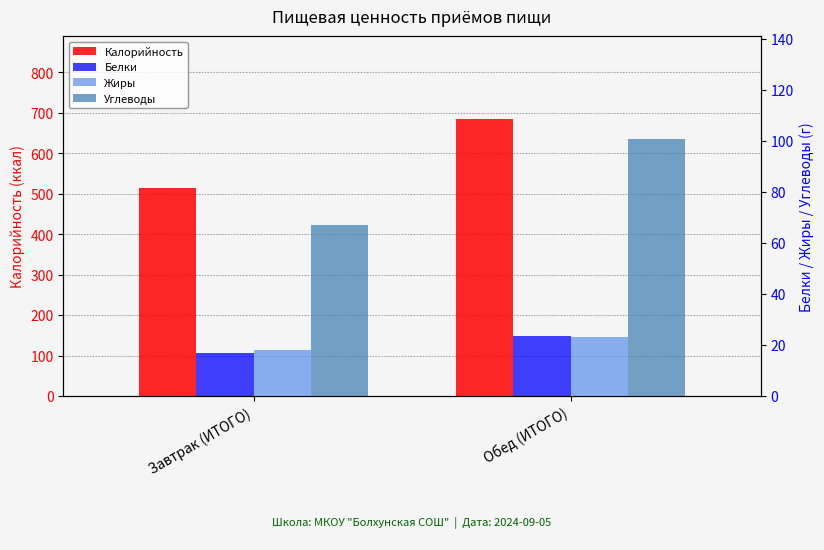

What is the difference between the maximum and minimum values in the Белки series?

6.7